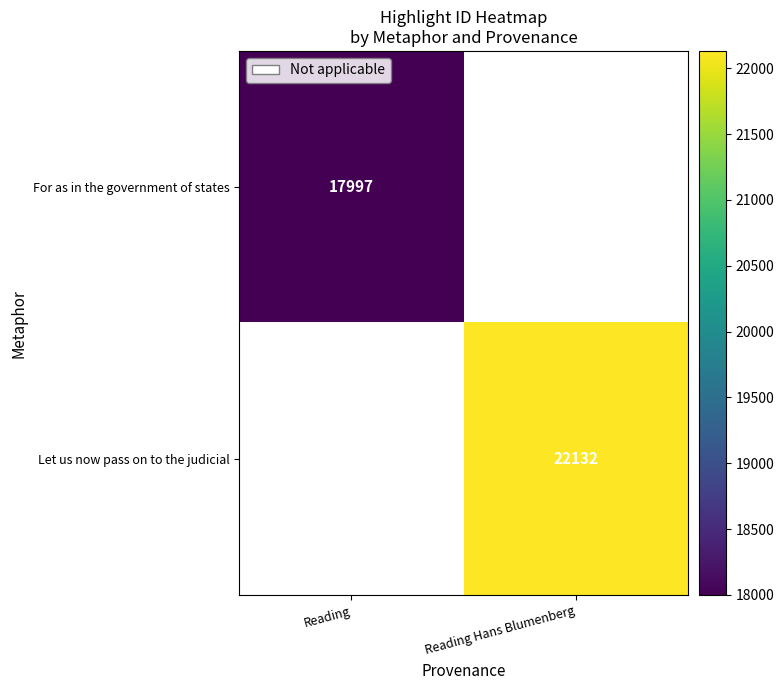

Is it true that For as in the government of states equals 17997 at Reading?

True